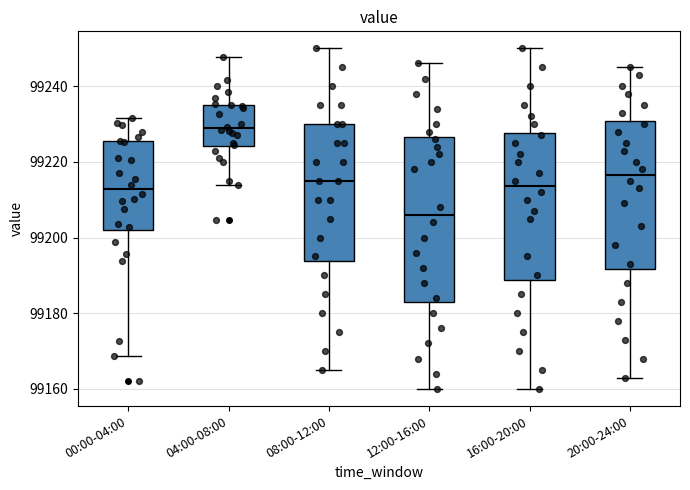

Where is the lower edge of the box for 08:00-12:00 on the y-axis? The values are not printed on the chart, so give them approximately, as read against the axis.

99194